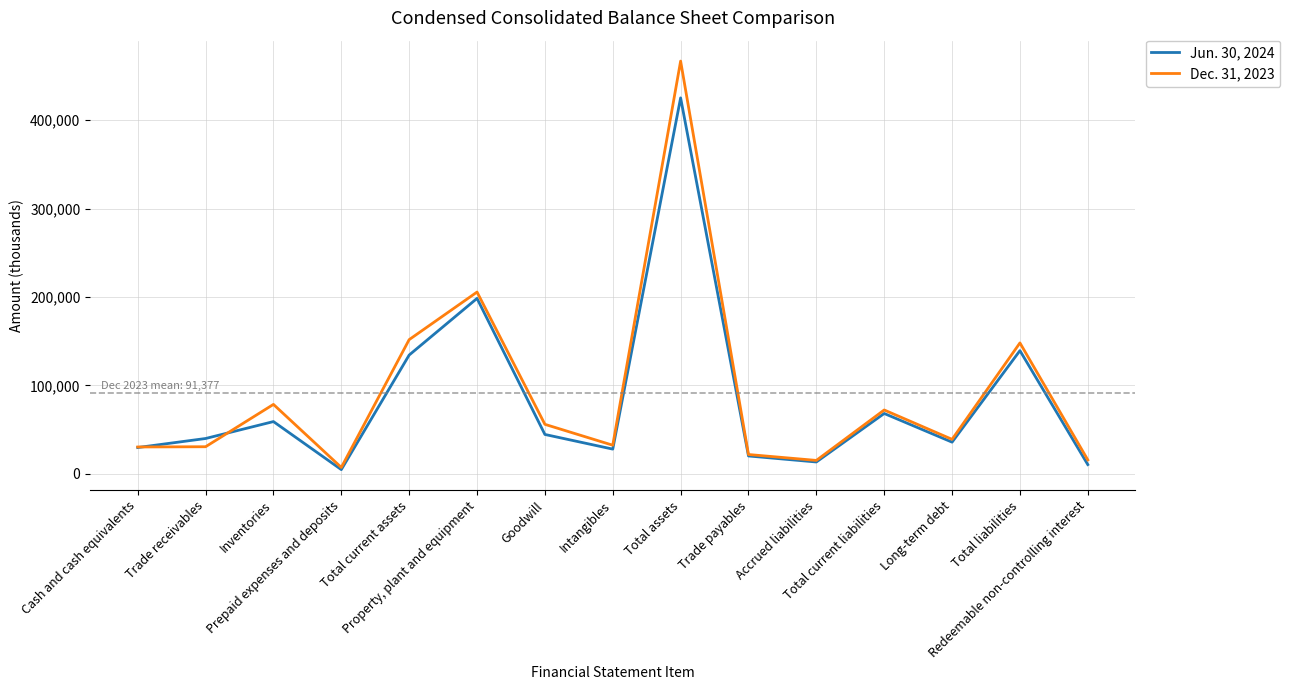

At which label does Jun. 30, 2024 reach its minimum?

Prepaid expenses and deposits